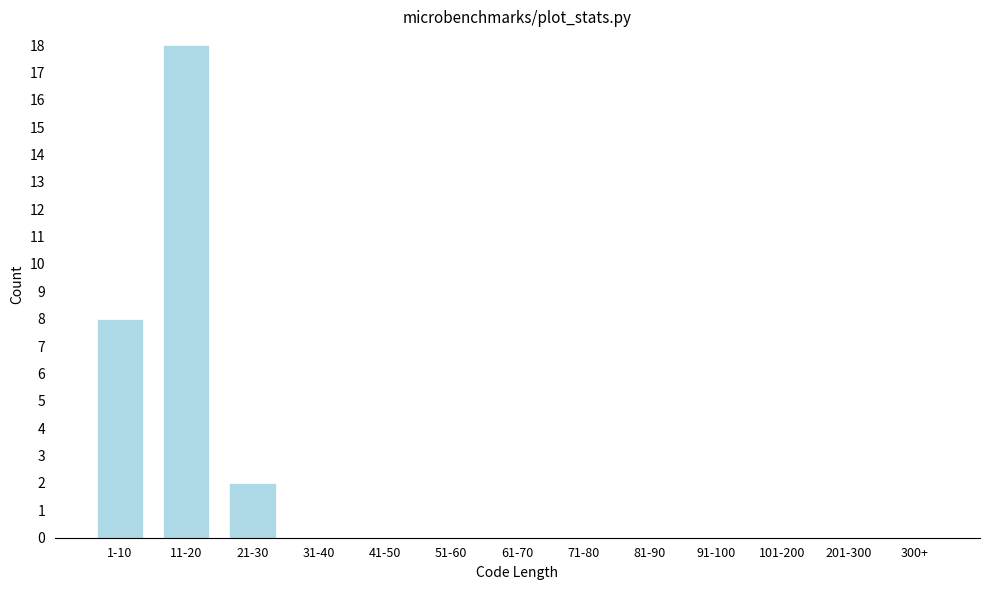

Reading left to right, extract all data points from this chart.

1-10=8	11-20=18	21-30=2	31-40=0	41-50=0	51-60=0	61-70=0	71-80=0	81-90=0	91-100=0	101-200=0	201-300=0	300+=0